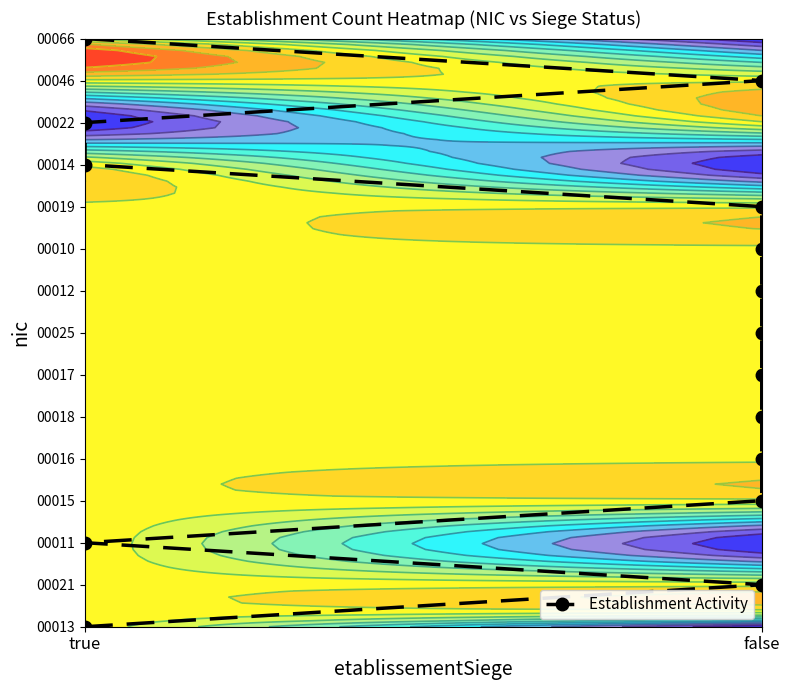

Where does the data first go above 7?

false